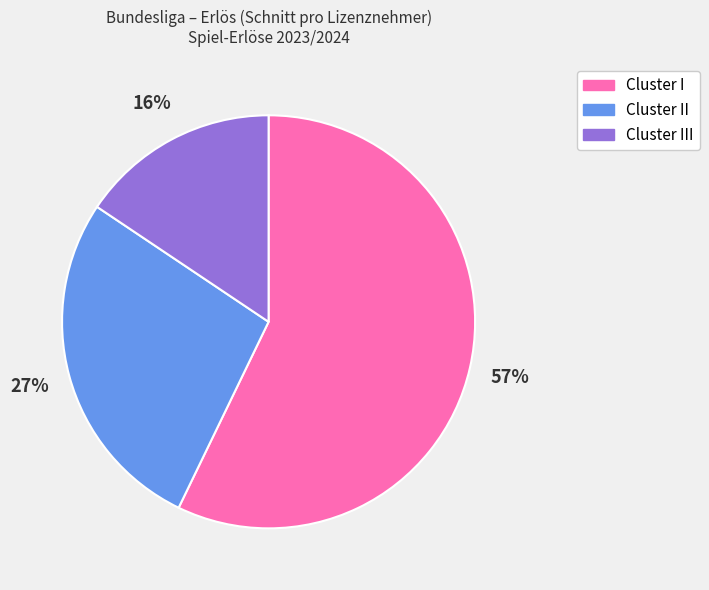

To the nearest percent, what is the average slice percentage?

33%